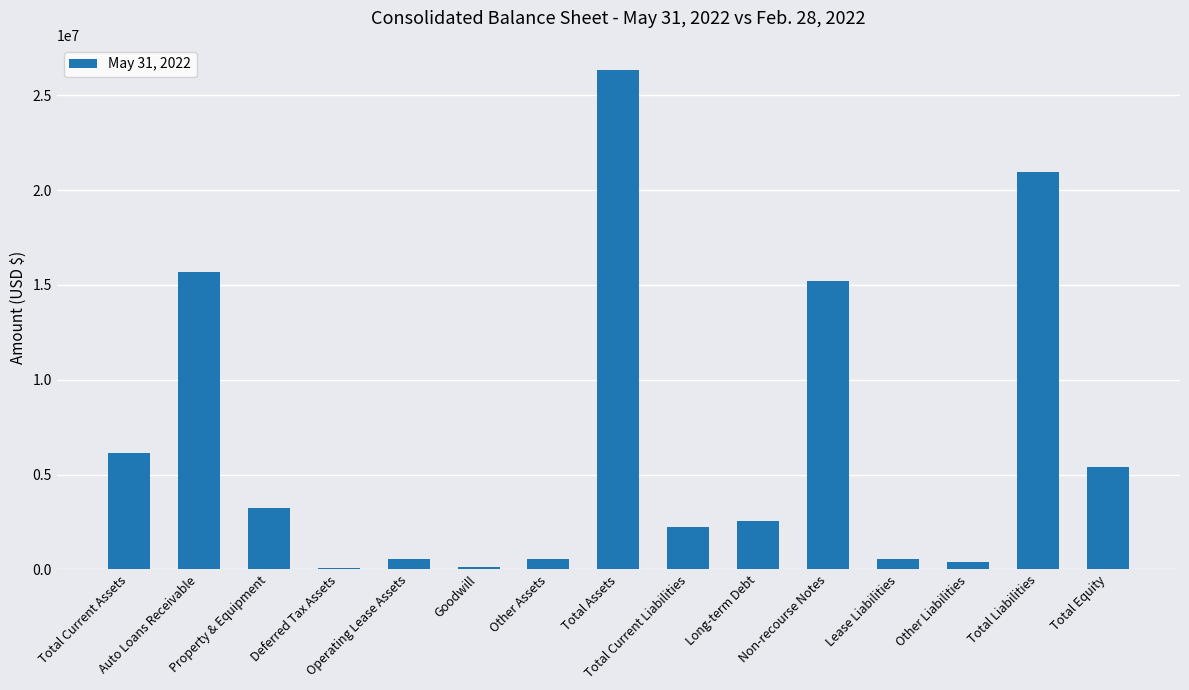

What is the greatest value displayed?

26338694